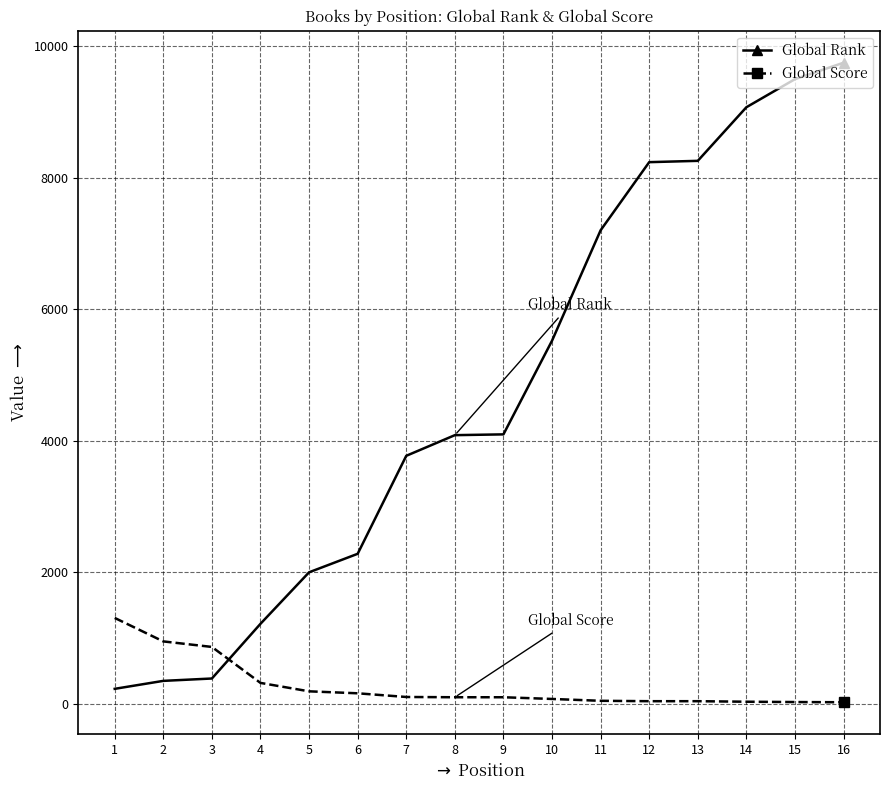

What is the value of the Global Rank point at the 8th from the left?

4084